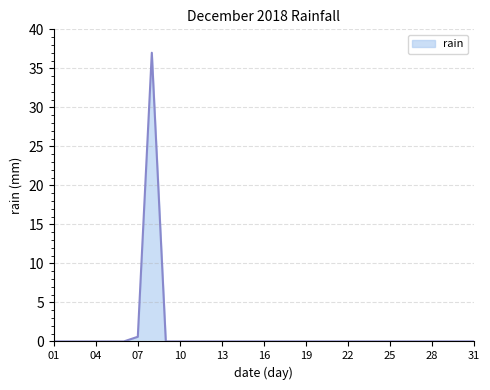

What is the maximum value shown in the chart?

37.0